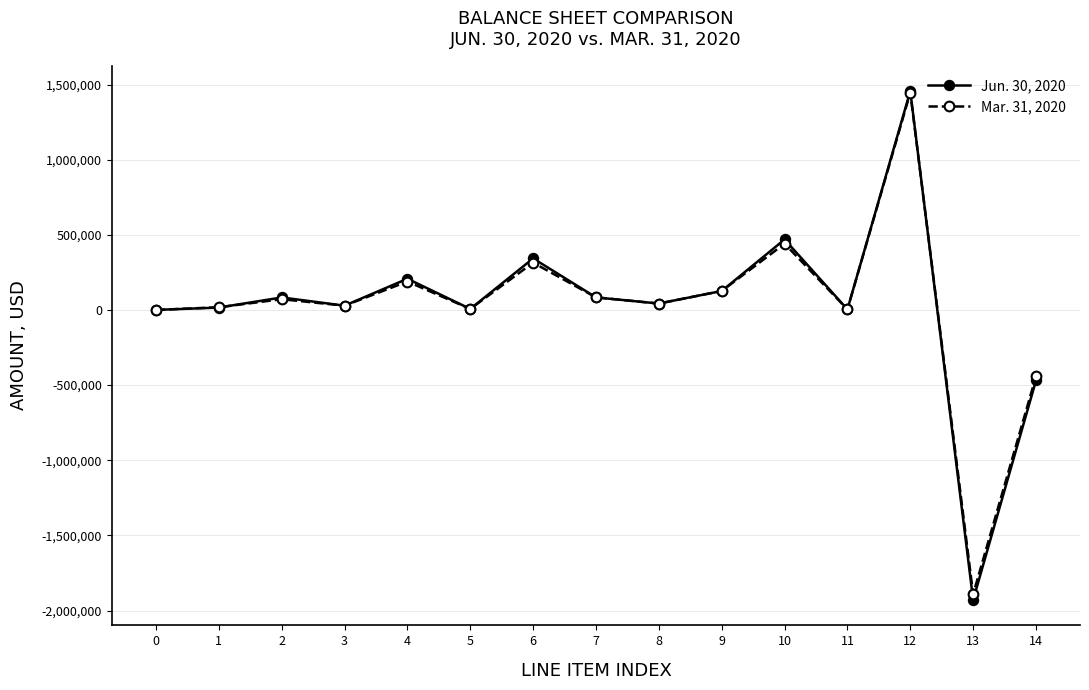

At which label does Mar. 31, 2020 first exceed 42683?

2